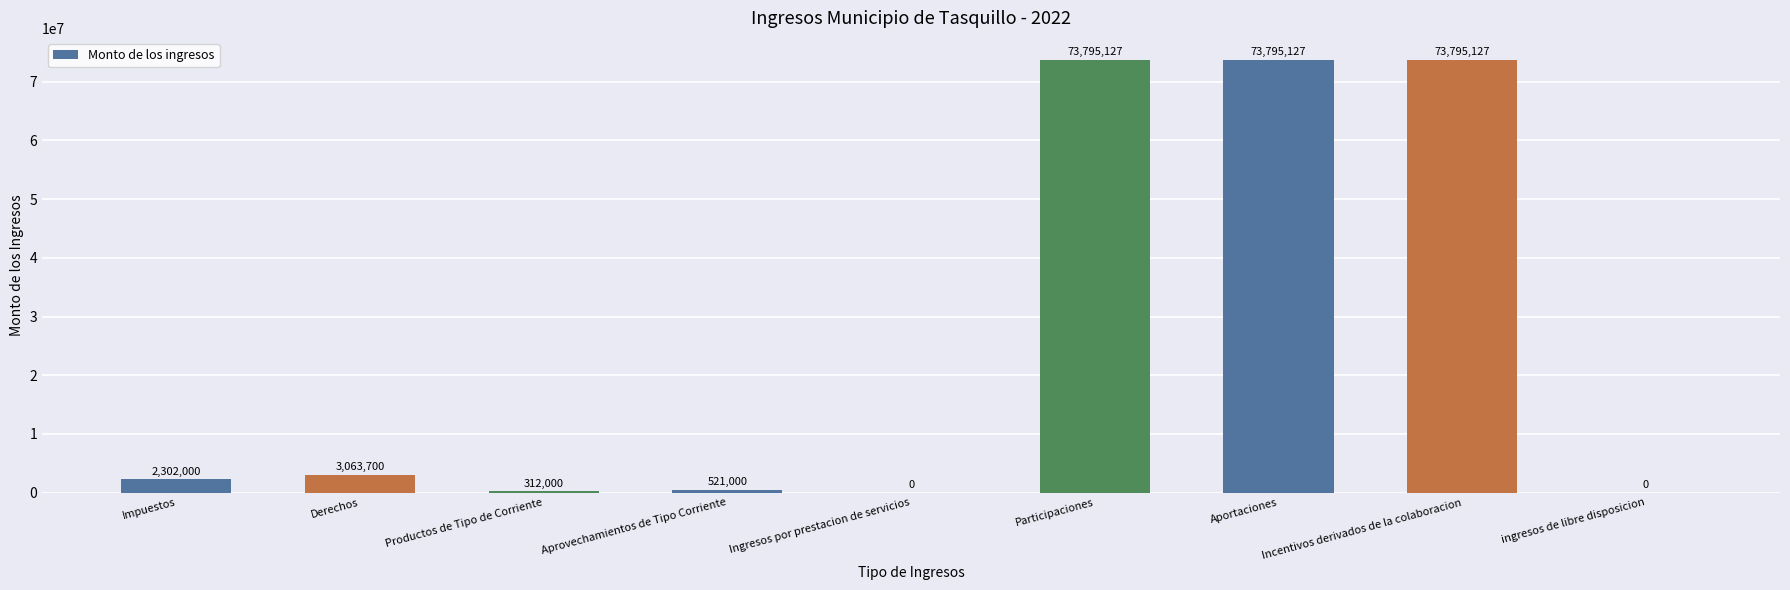

How many positive values are there?

7